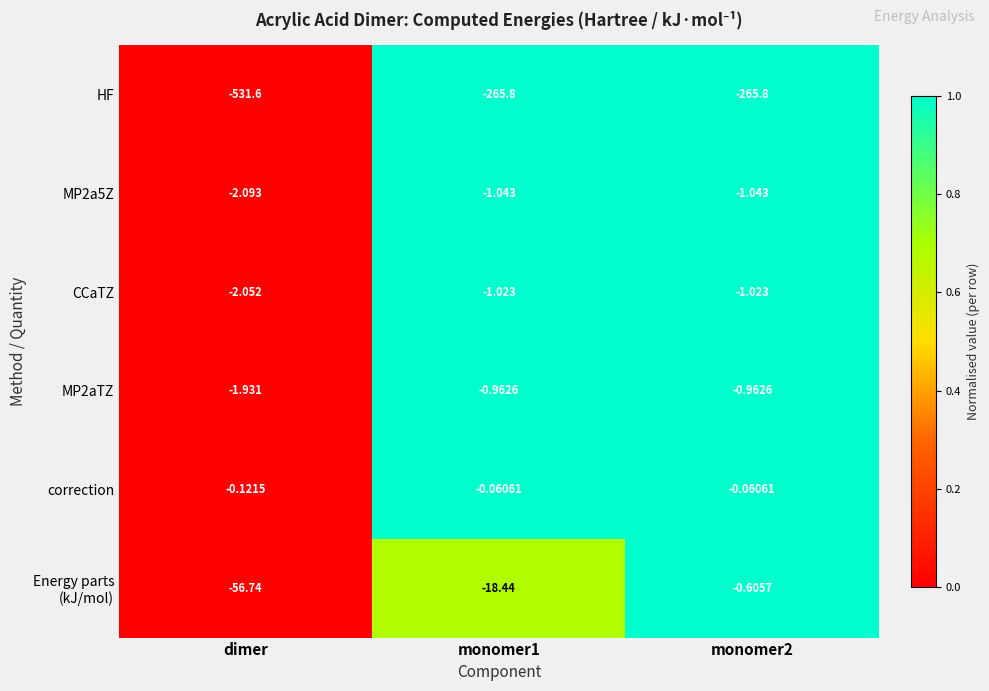

Is the value of CCaTZ at dimer greater than the value of correction at dimer?

No